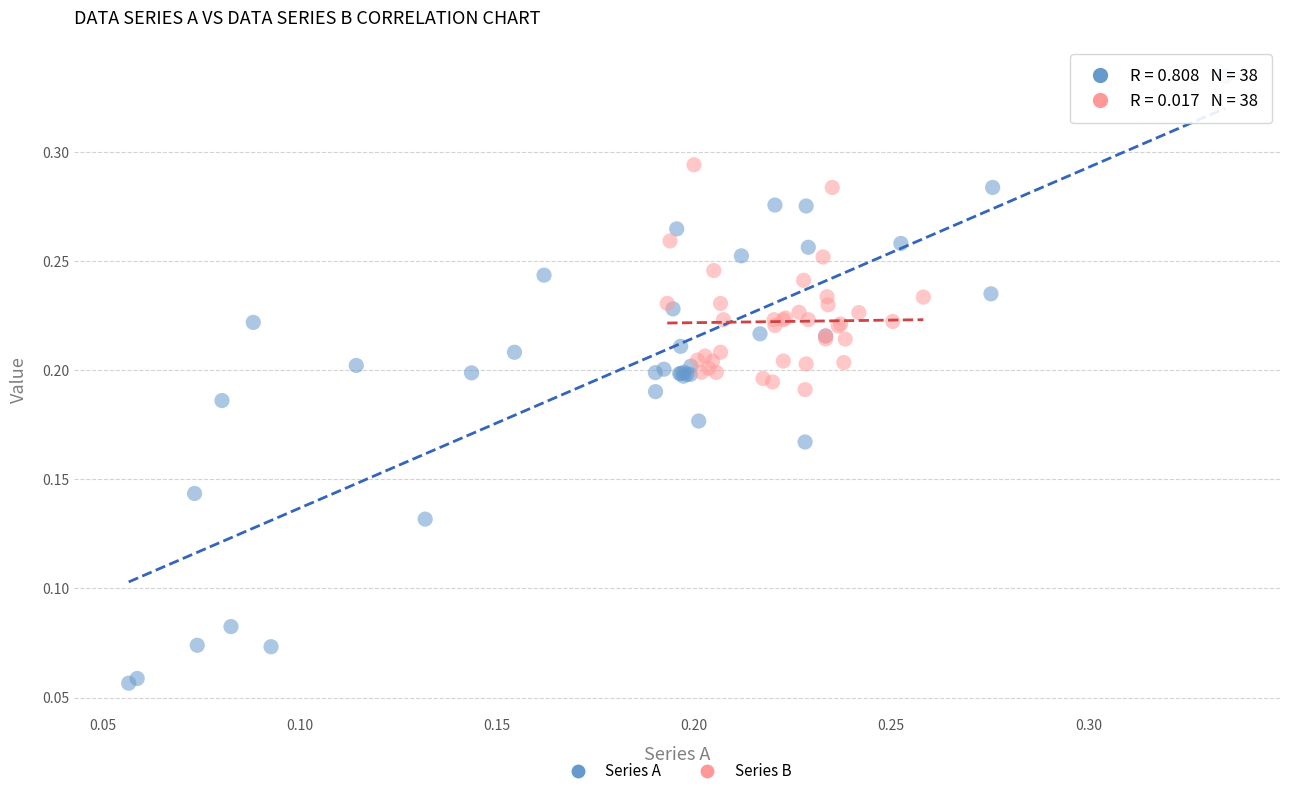

Which series contains the lowest Y value?

Series A